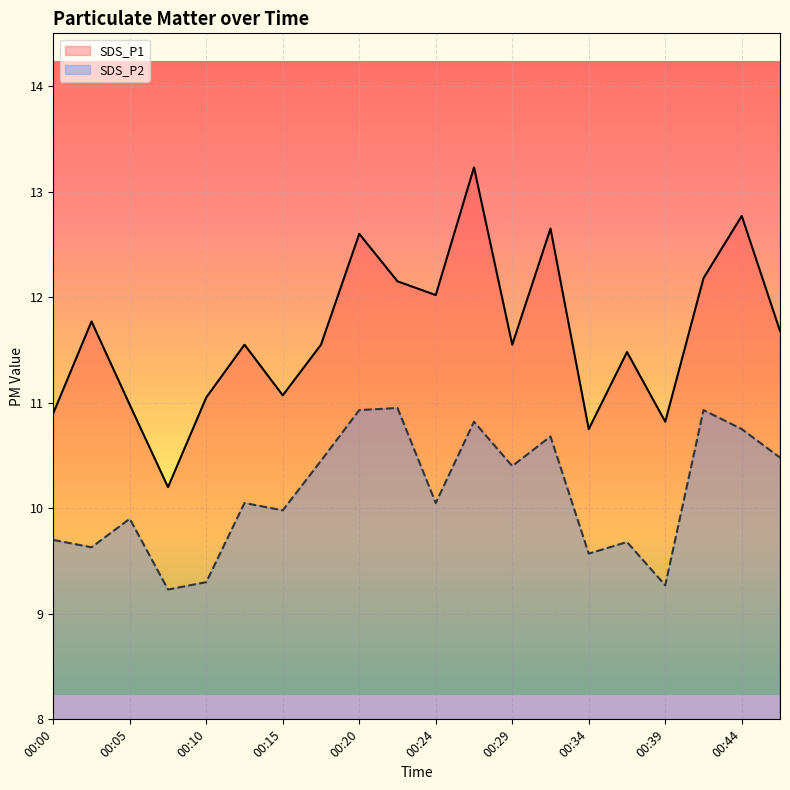

Which series has the largest total across all categories?

SDS_P1